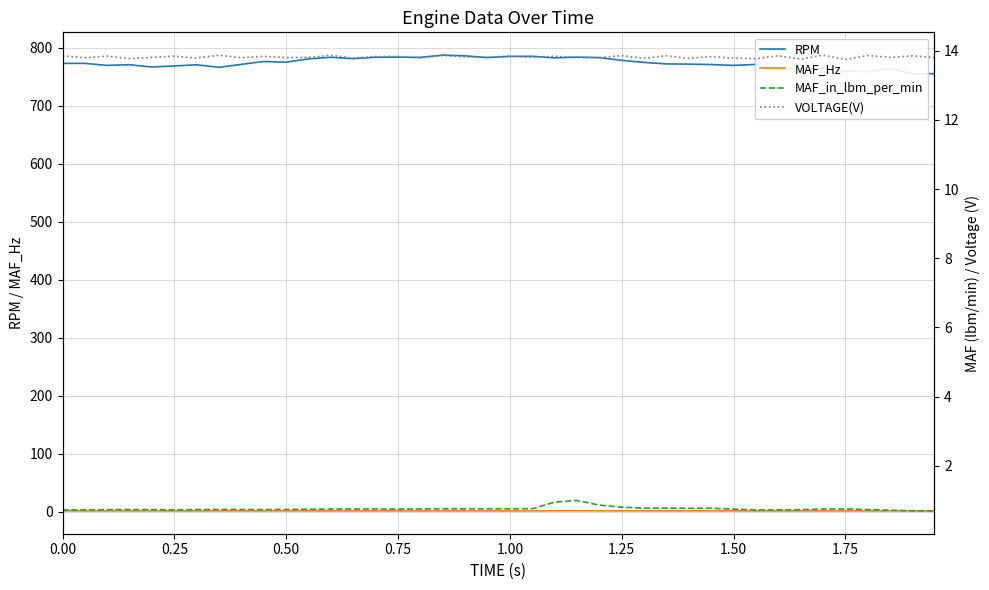

Is this an area chart (filled region under the line)?

No